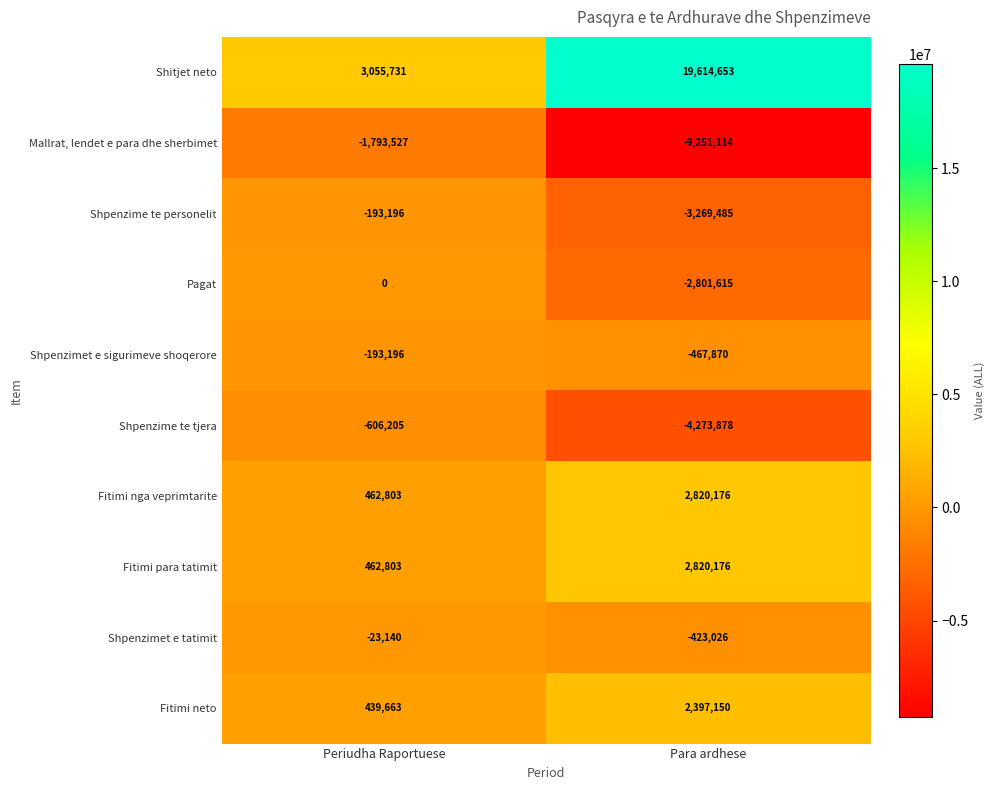

The value of Shpenzimet e sigurimeve shoqerore at Para ardhese is -762311. True or false?

False